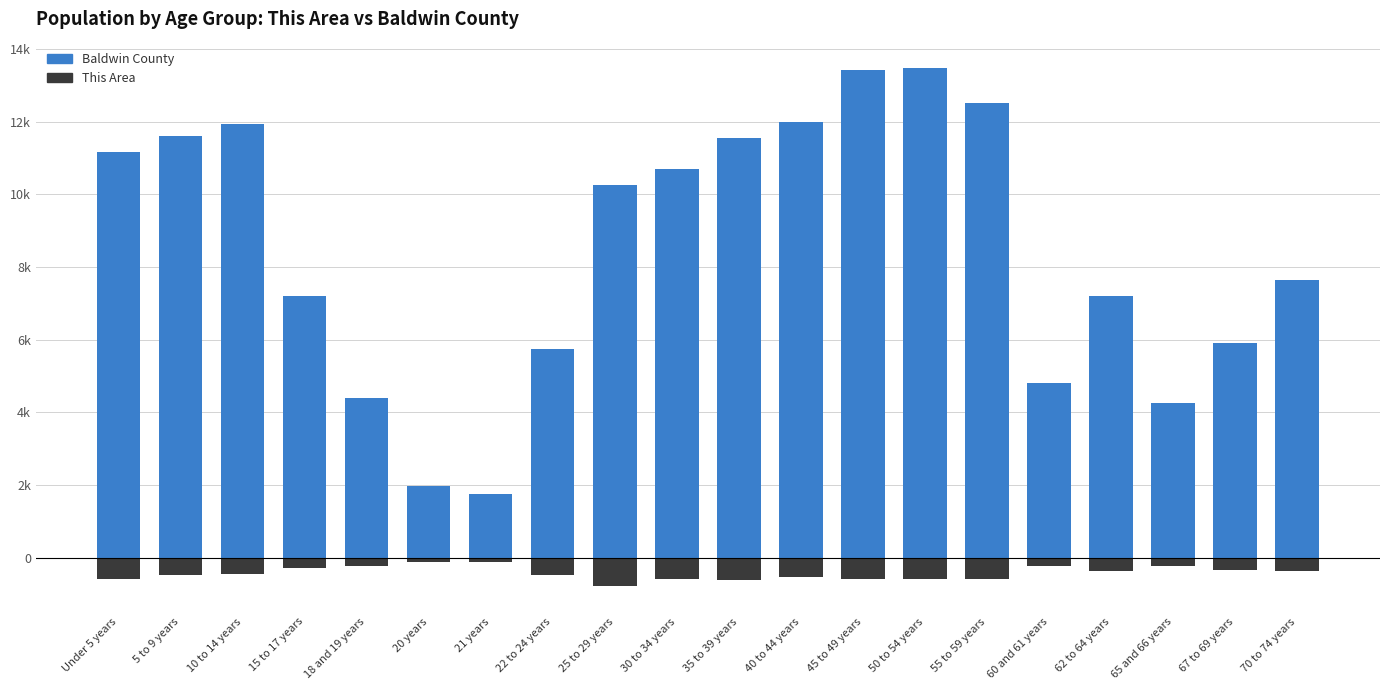

Is it true that Baldwin County equals 3233 at 20 years?

False